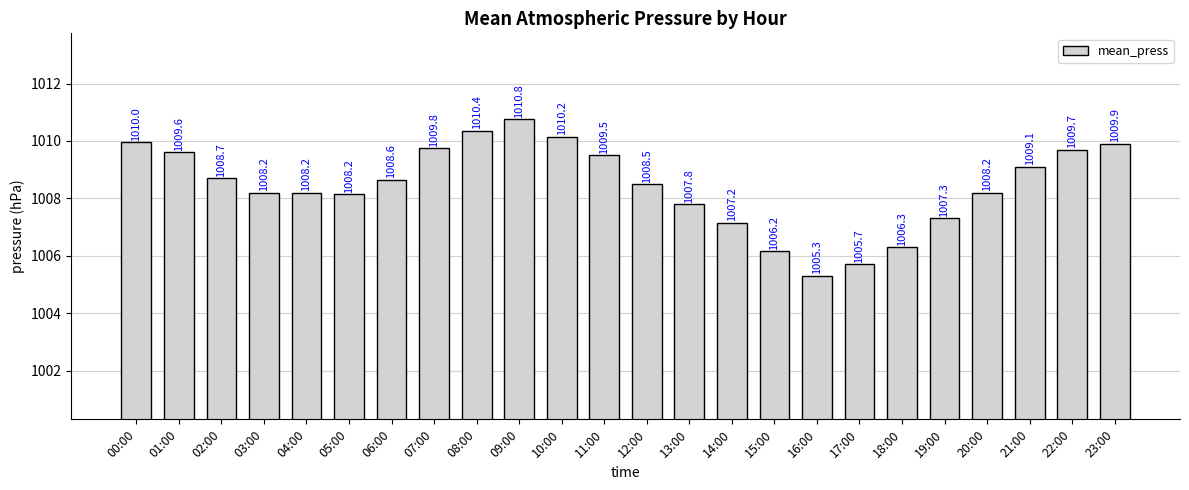

How many bars are there in total?

24